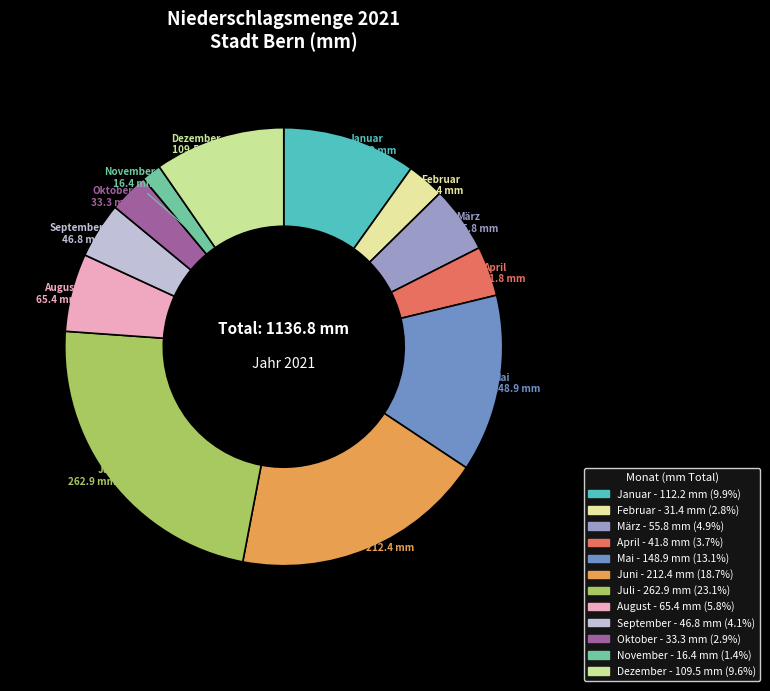

Is it true that Mai is 13% of the pie?

True